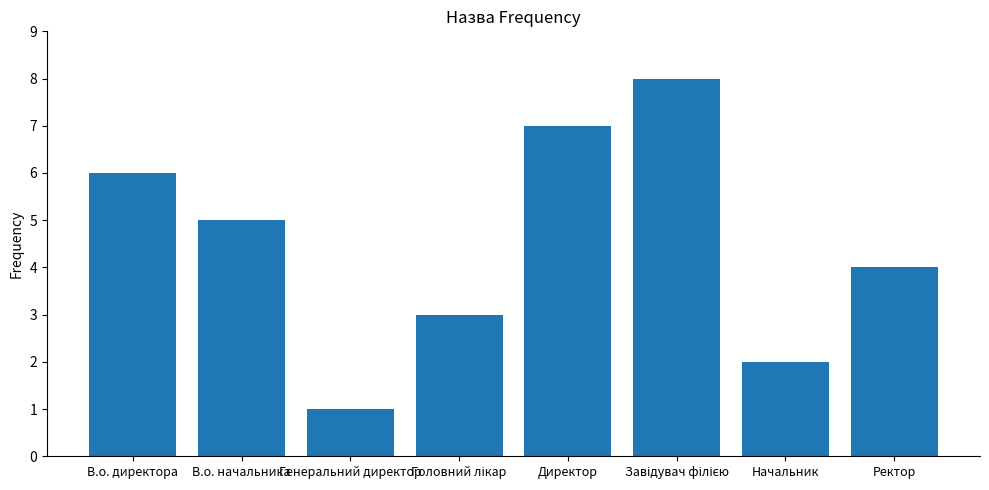

What is the minimum value shown in the chart?

1